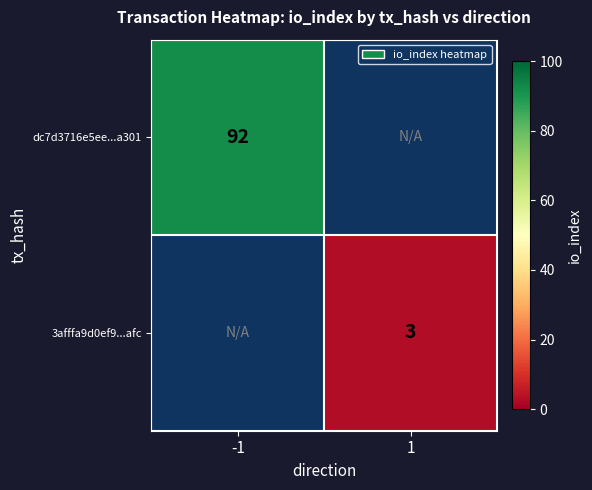

How many distinct data groups are displayed?

2